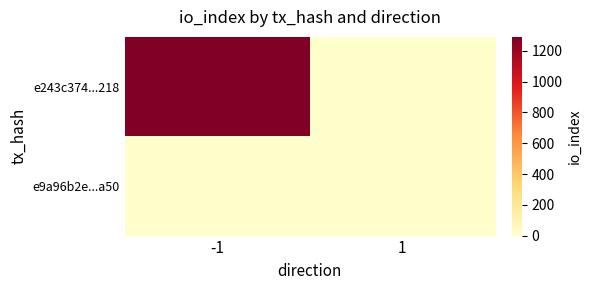

At how many categories does at least one series exceed 333?

1